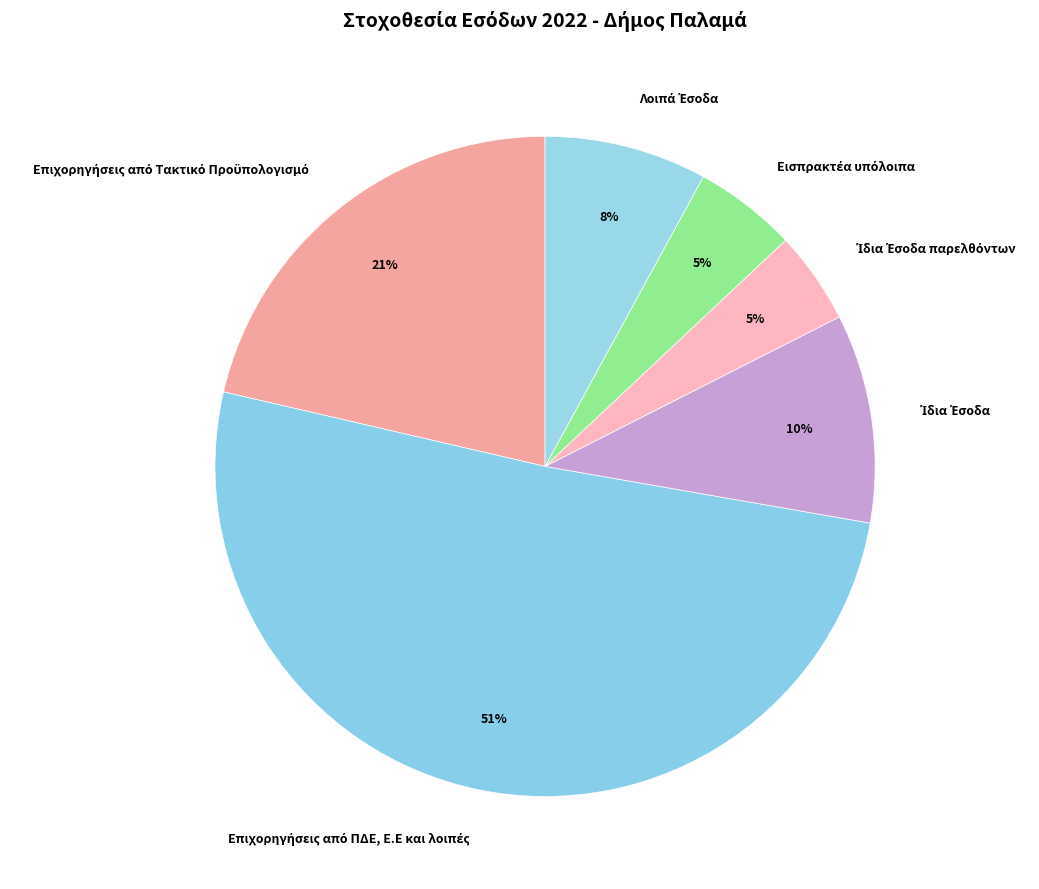

To the nearest percent, what is the average slice percentage?

17%